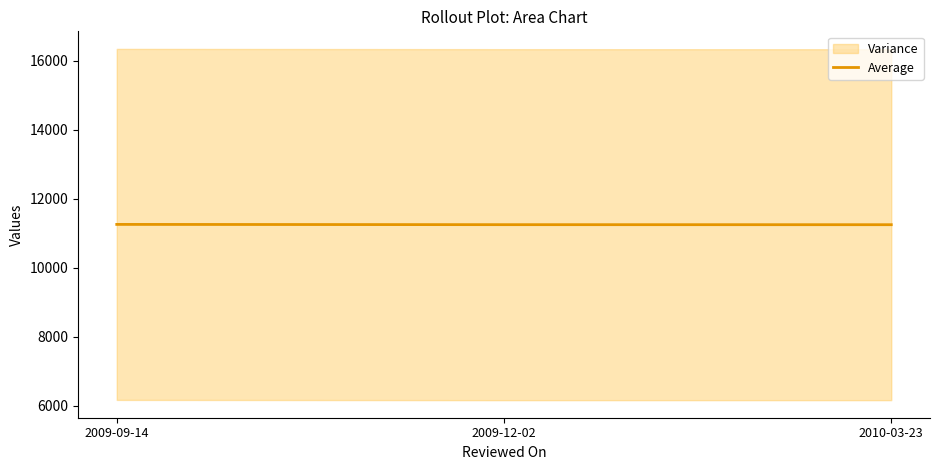

Which has a higher value, 2009-09-14 or 2009-12-02?

2009-09-14